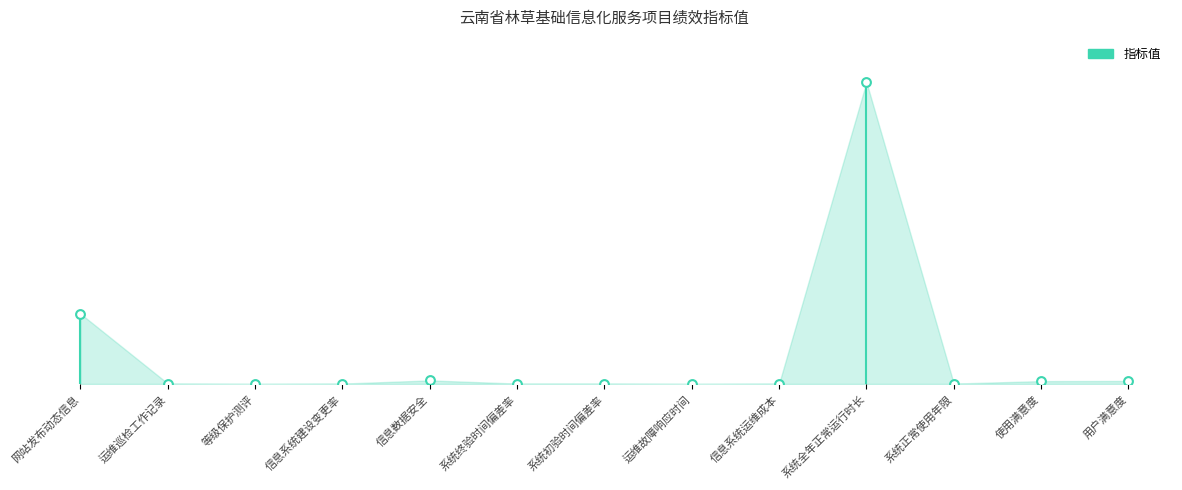

Which has a higher value, 运维故障响应时间 or 运维巡检工作记录?

运维巡检工作记录